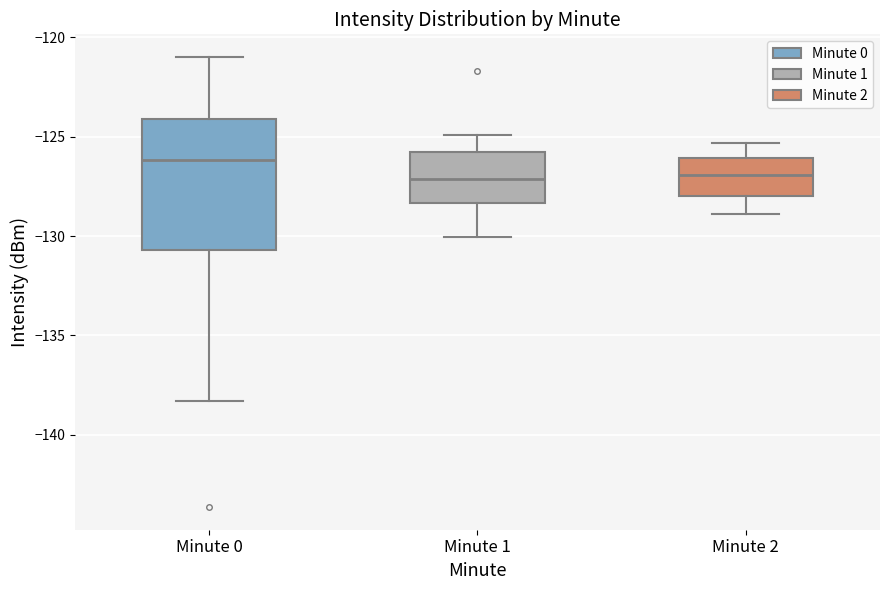

Reading left to right, transcribe this box plot: for each box, give where its median line is, the range the box spans, and where its two whiskers end, as read against the y-axis. The values are not printed on the chart, so give them approximately, as read against the axis.

Minute 0: median -126.0, box -130.5 to -124.0, whiskers -138.5 to -121.0
Minute 1: median -127.0, box -128.5 to -126.0, whiskers -130.0 to -125.0
Minute 2: median -127.0, box -128.0 to -126.0, whiskers -129.0 to -125.5